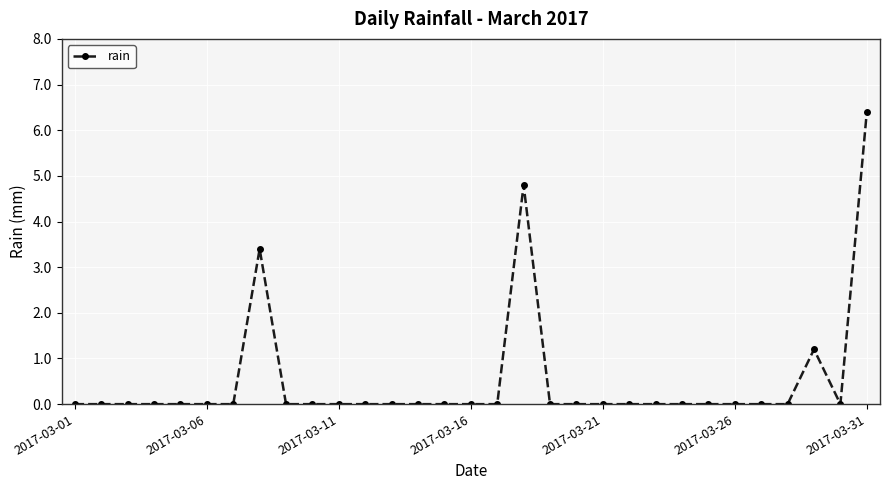

Count the number of data series in this chart.

1